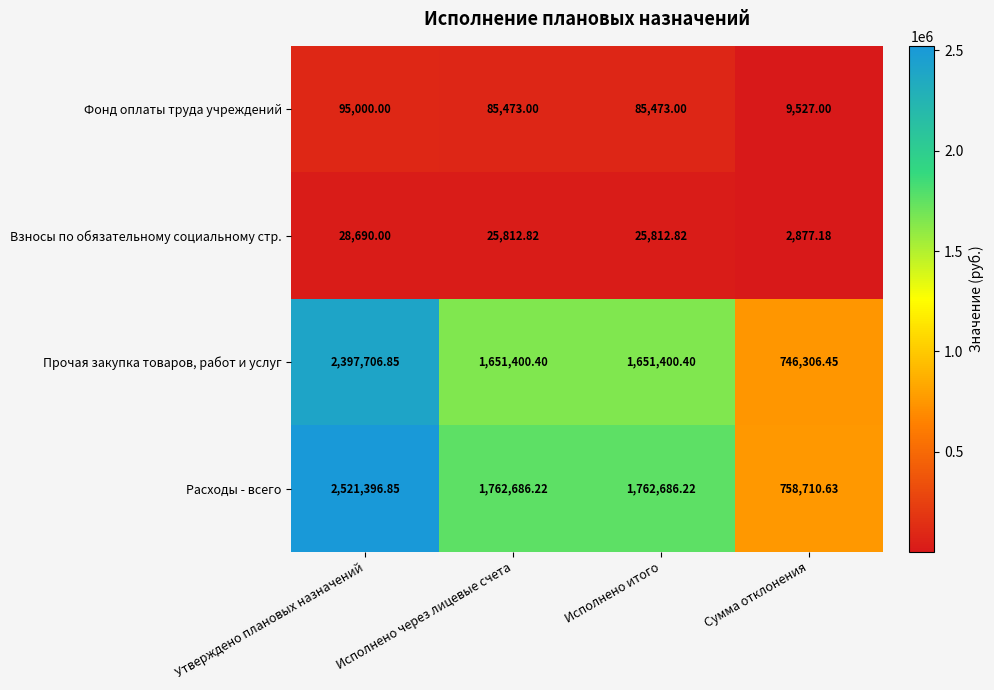

At which category is the sum across all series the highest?

Утверждено плановых назначений